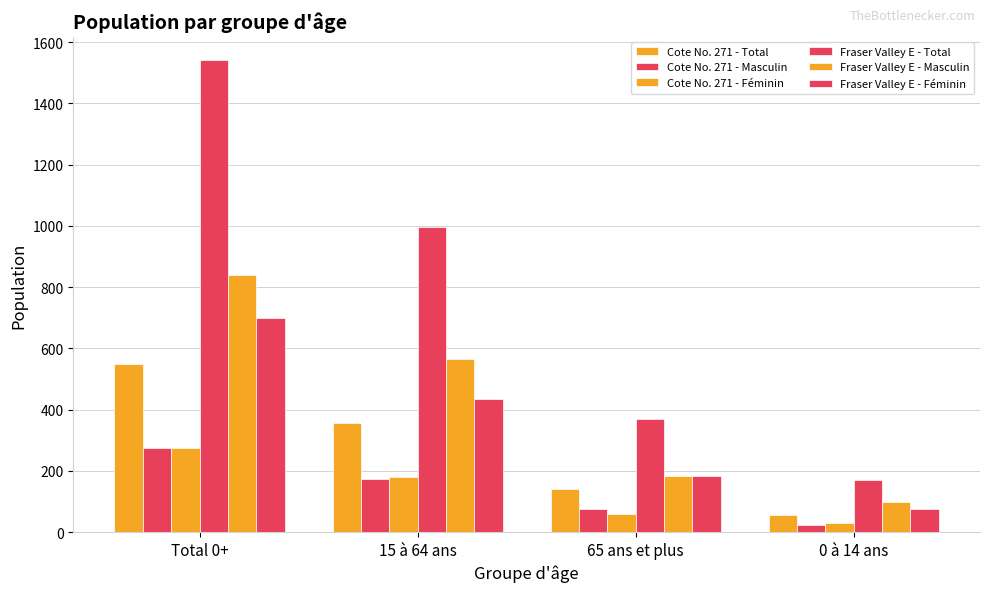

How many bars are there in total?

24